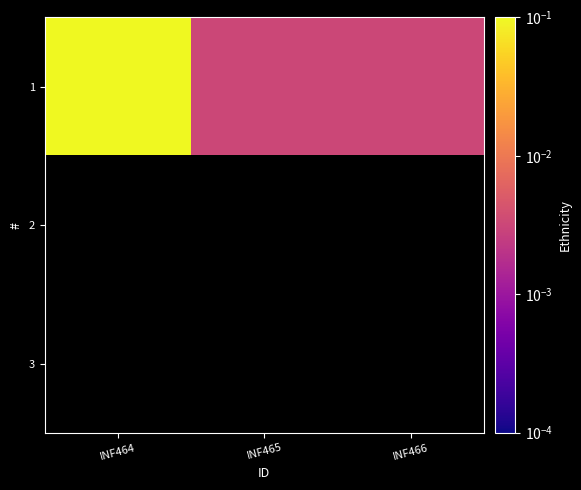

List the labels in order of 3 value, smallest first.

INF464, INF465, INF466